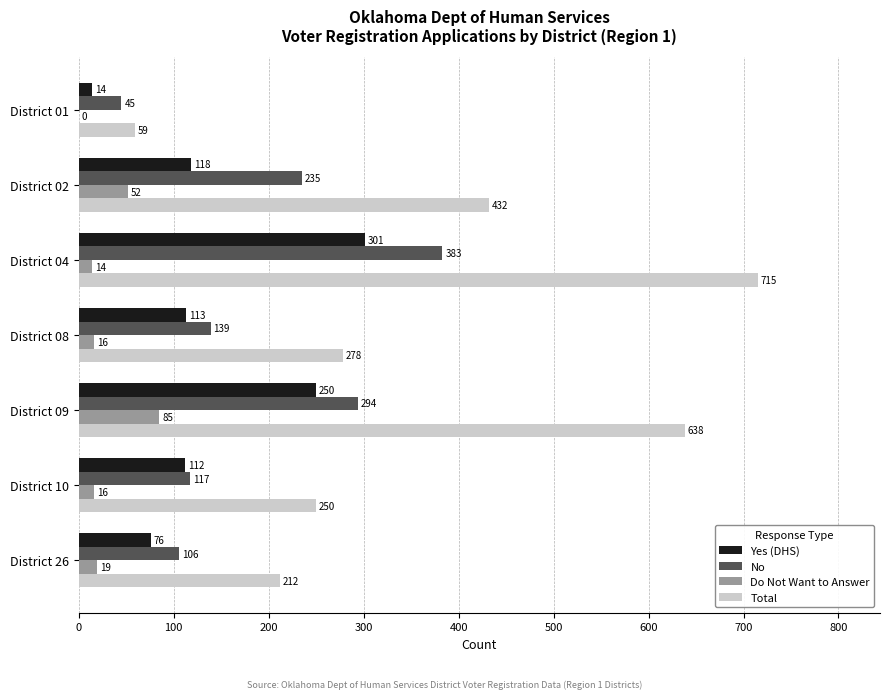

Is it true that No equals 164 at District 10?

False